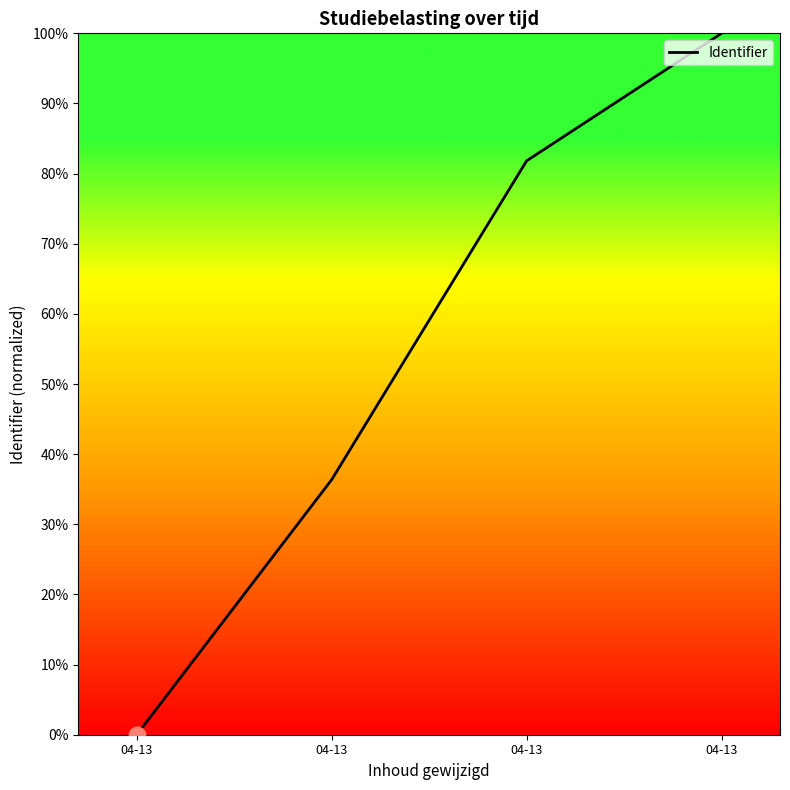

How many positive values are there?

3